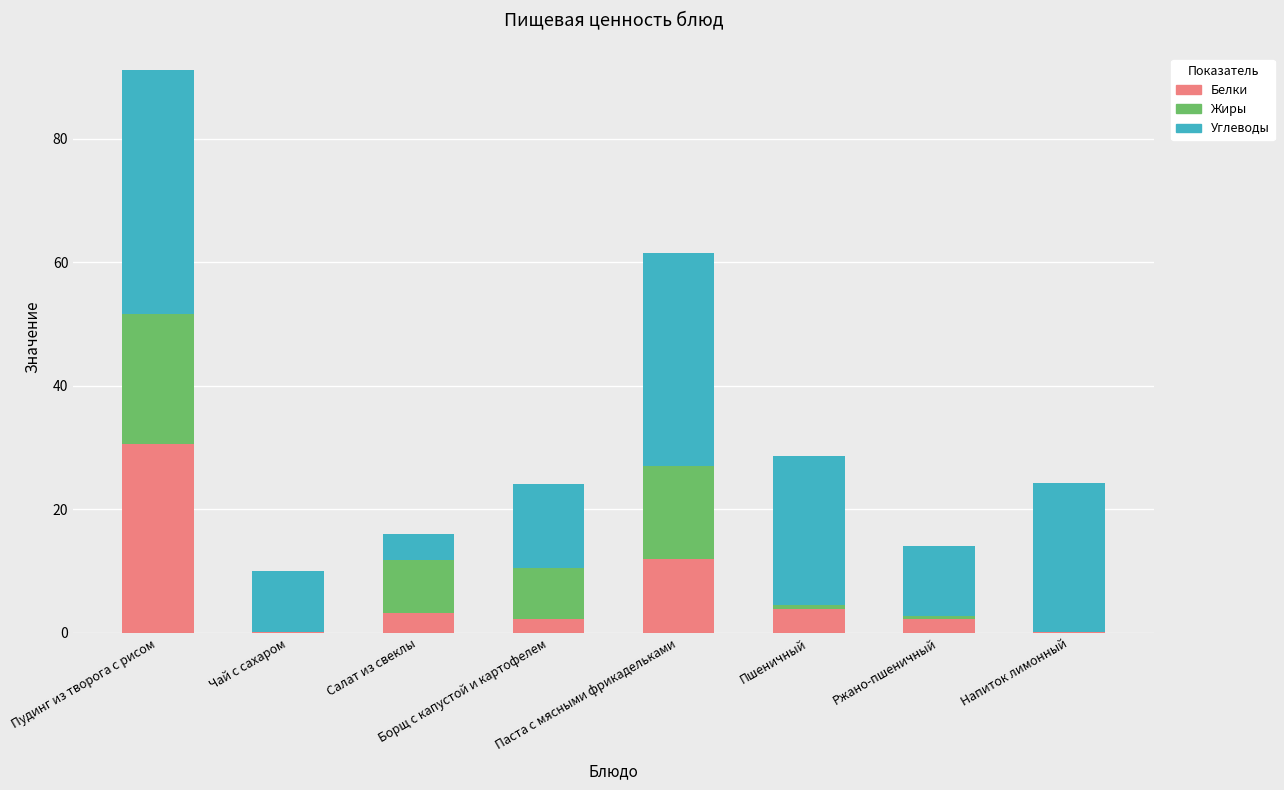

What is the sum of all Белки values?

54.6